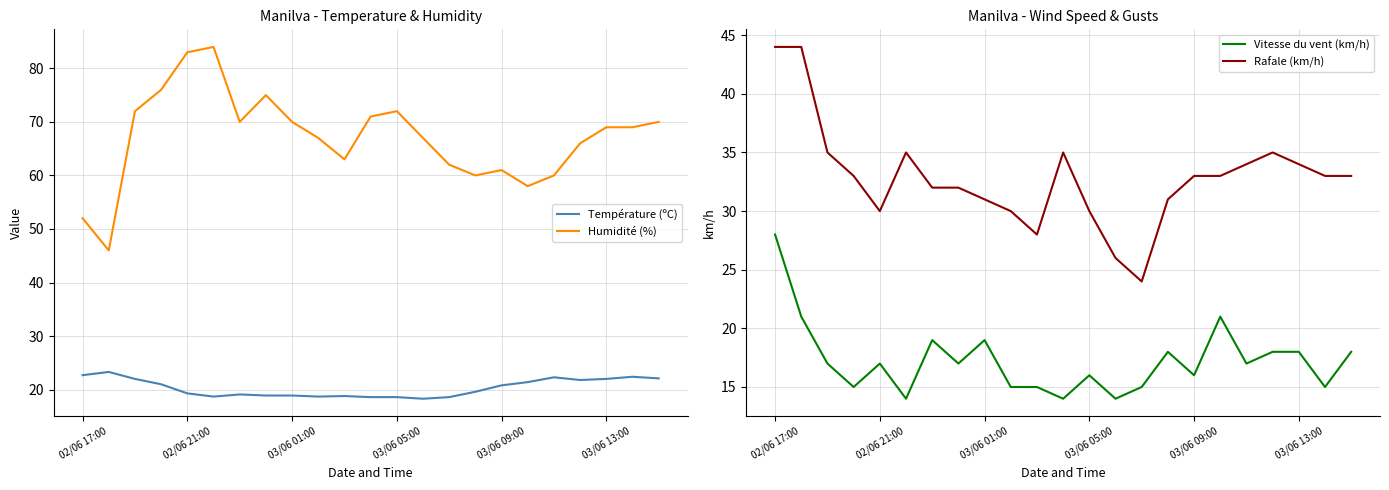

What is the difference between the second highest and minimum values in the Vitesse du vent (km/h) series?

7